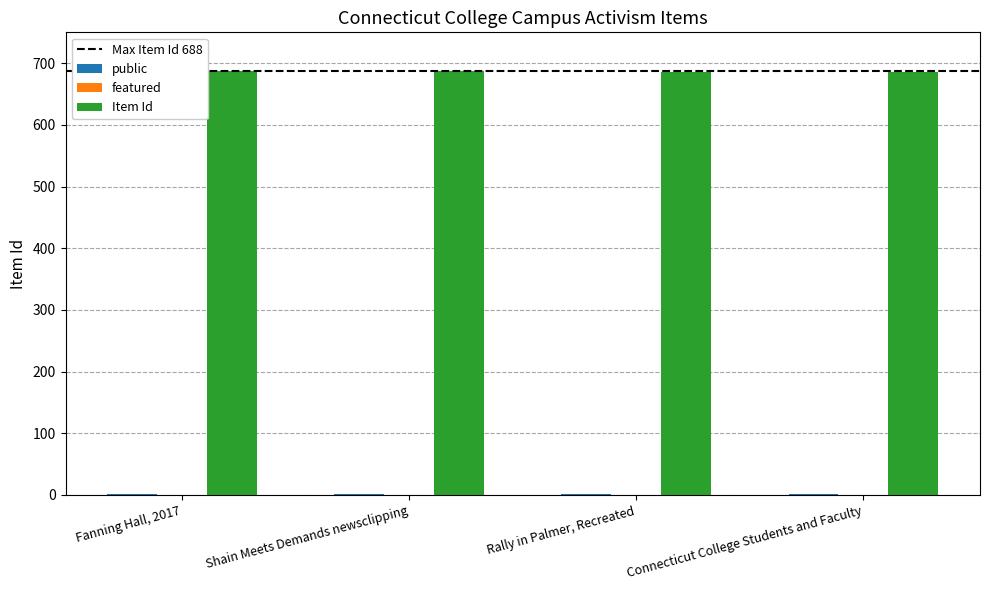

The Item Id series shows 141 at Rally in Palmer, Recreated. True or false?

False